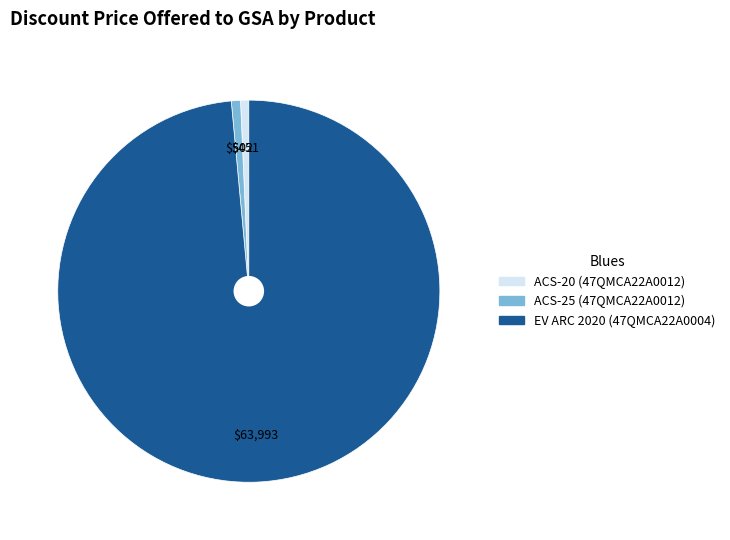

The ACS-25 (47QMCA22A0012) slice represents 11% of the pie. True or false?

False